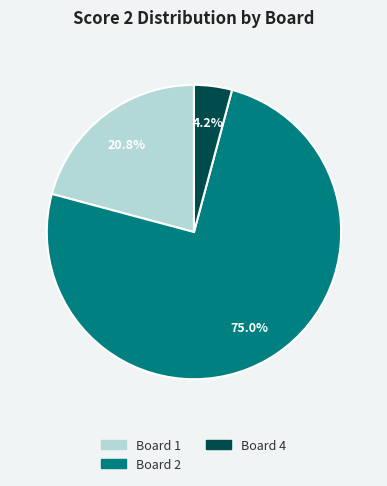

Is there a majority slice in this chart?

Yes